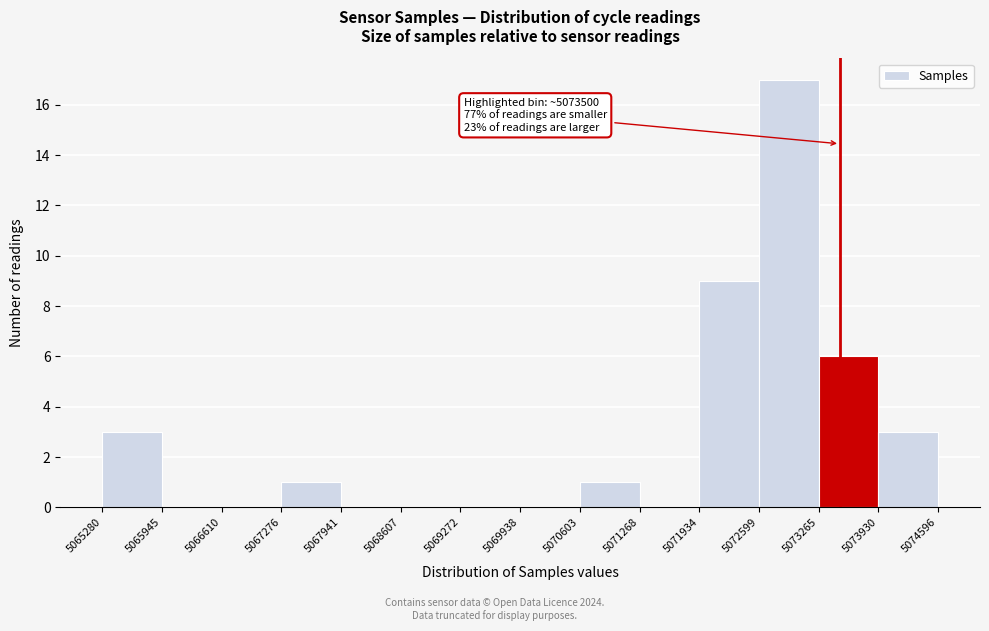

Over which range of the x-axis is the bar tallest?

5072599 to 5073265